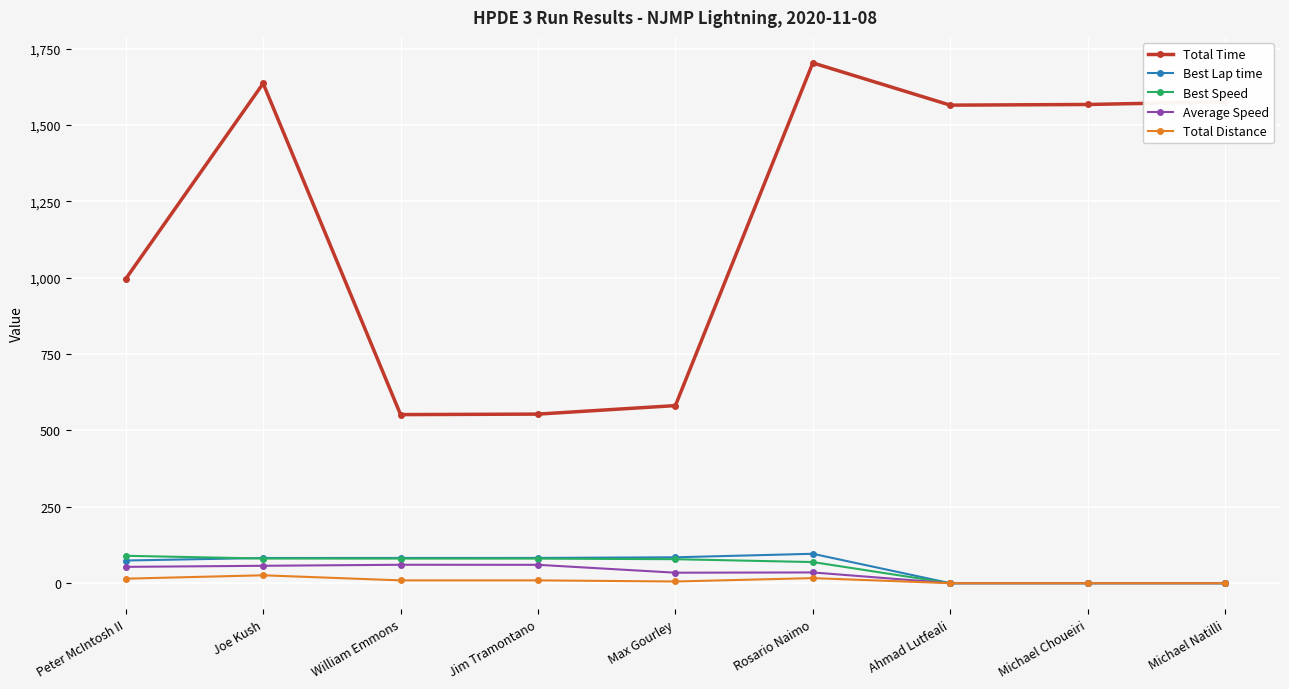

What is the difference between the second highest and minimum values in the Best Lap time series?

84.8